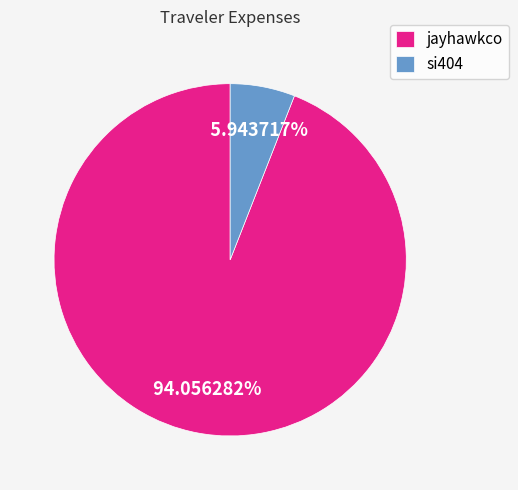

What percentage do si404 and jayhawkco together represent?

100.0%